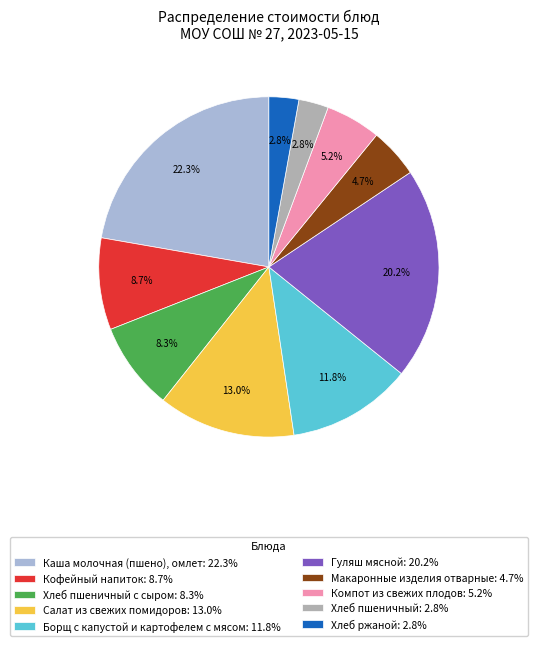

What portion of the pie excludes Компот из свежих плодов: 5.2%?

94.8%